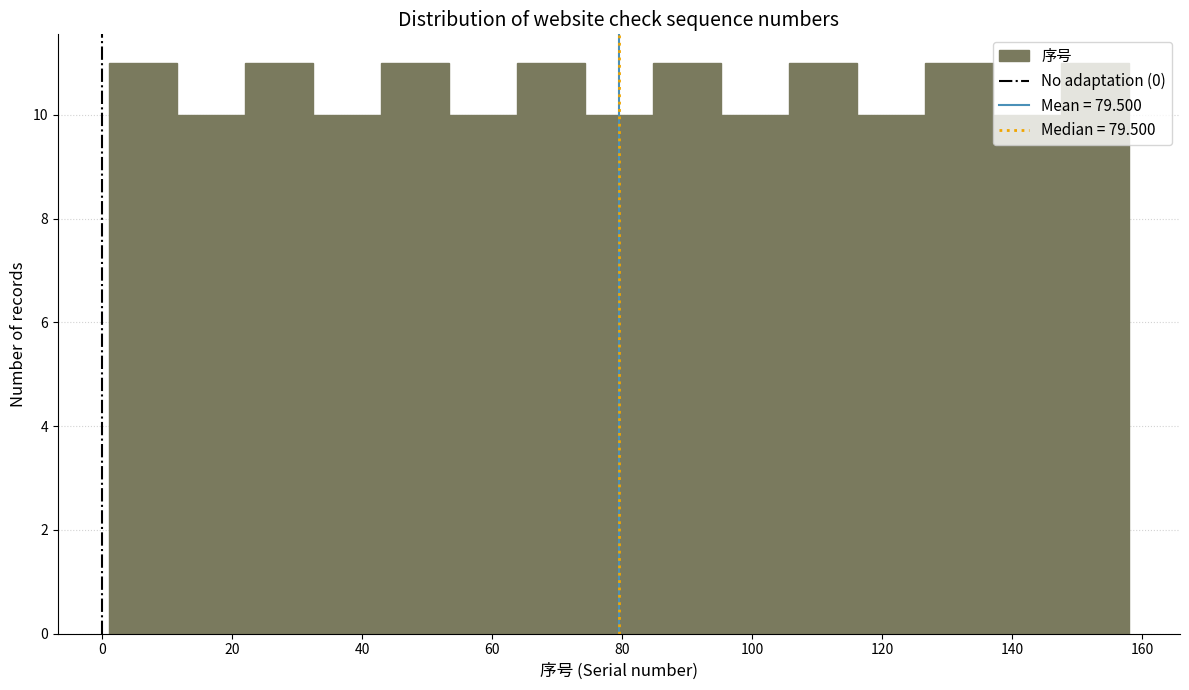

What is the height of the bar covering 74 to 84 on the x-axis? Neither the bar edges nor the heights are printed on the chart, so give them approximately, as read against the axes.

10